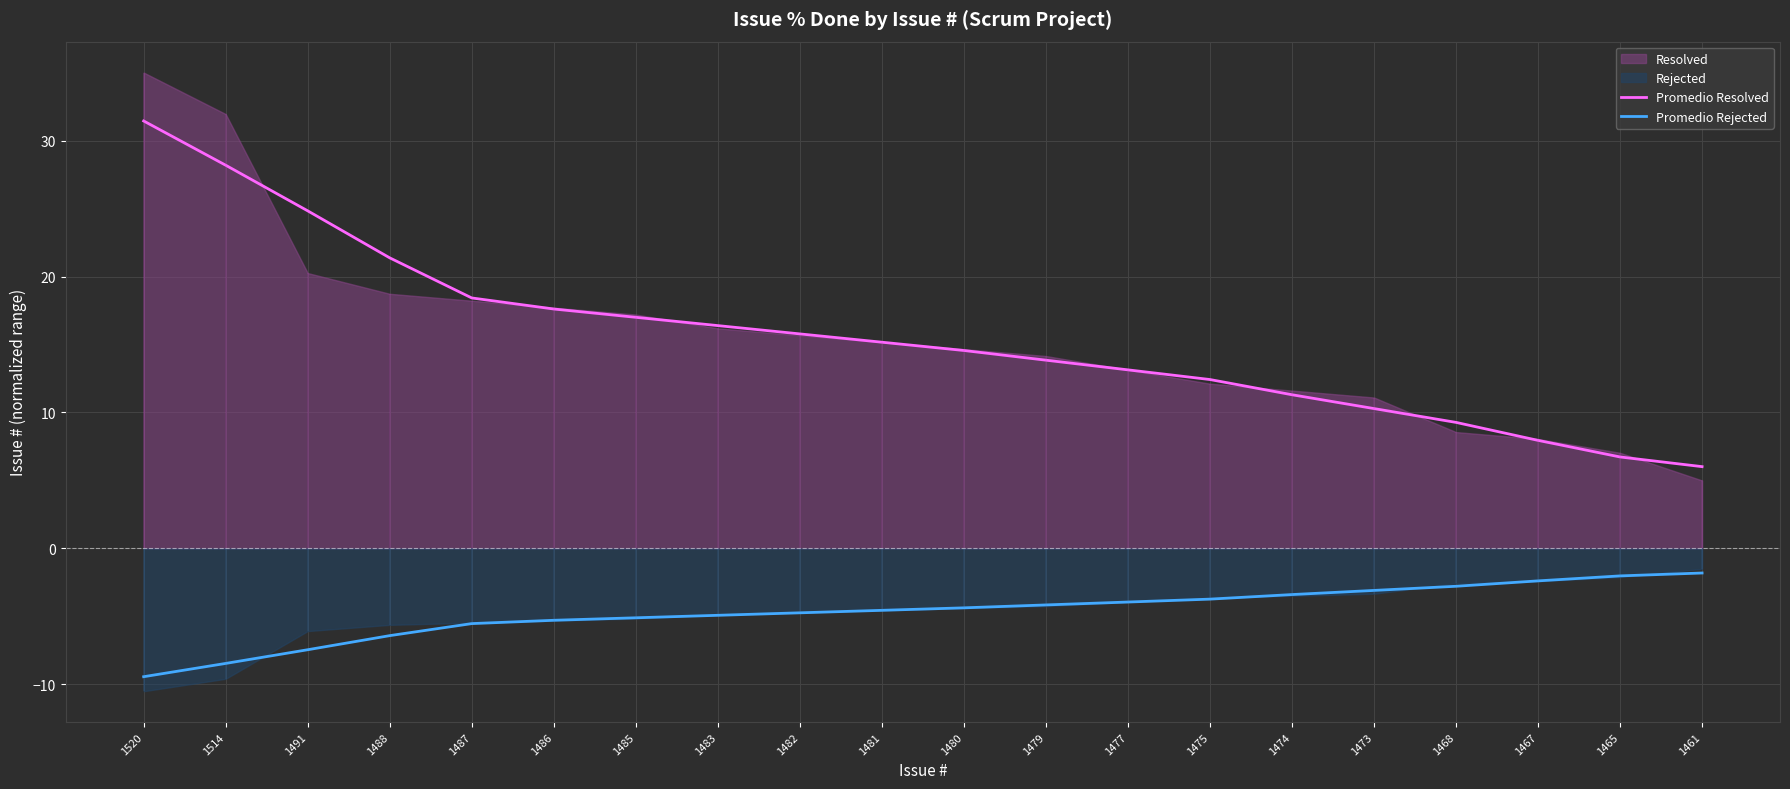

Does the chart display data point markers on the line(s)?

No